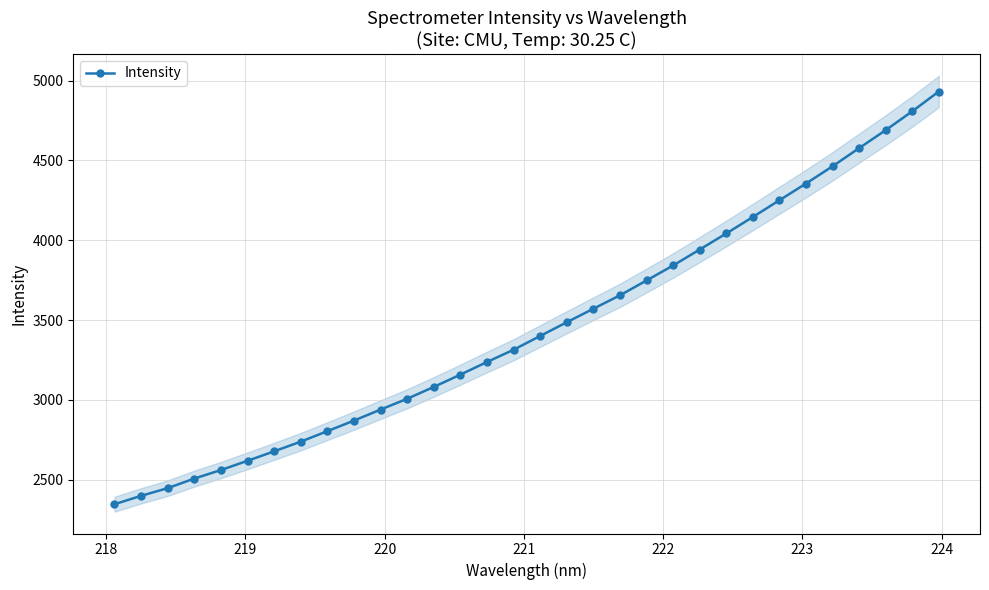

How many data points in Intensity are above 3400?

16